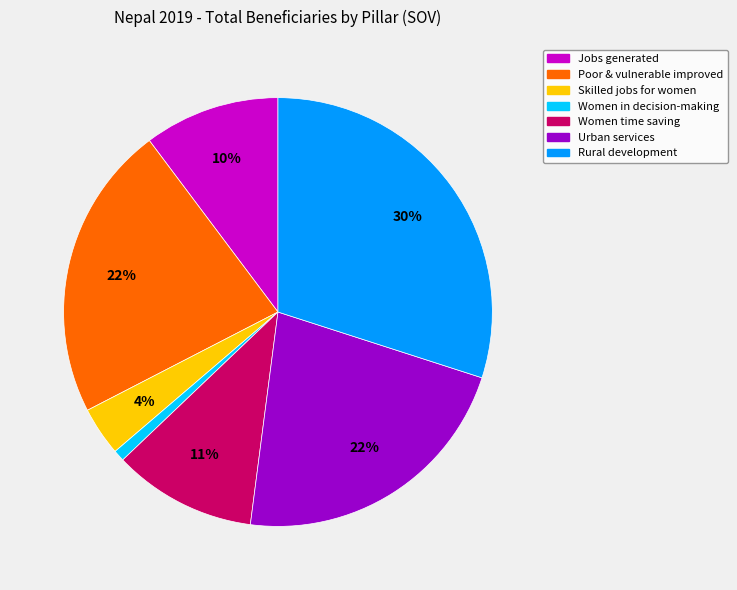

What is the largest slice in the pie chart?

Rural development